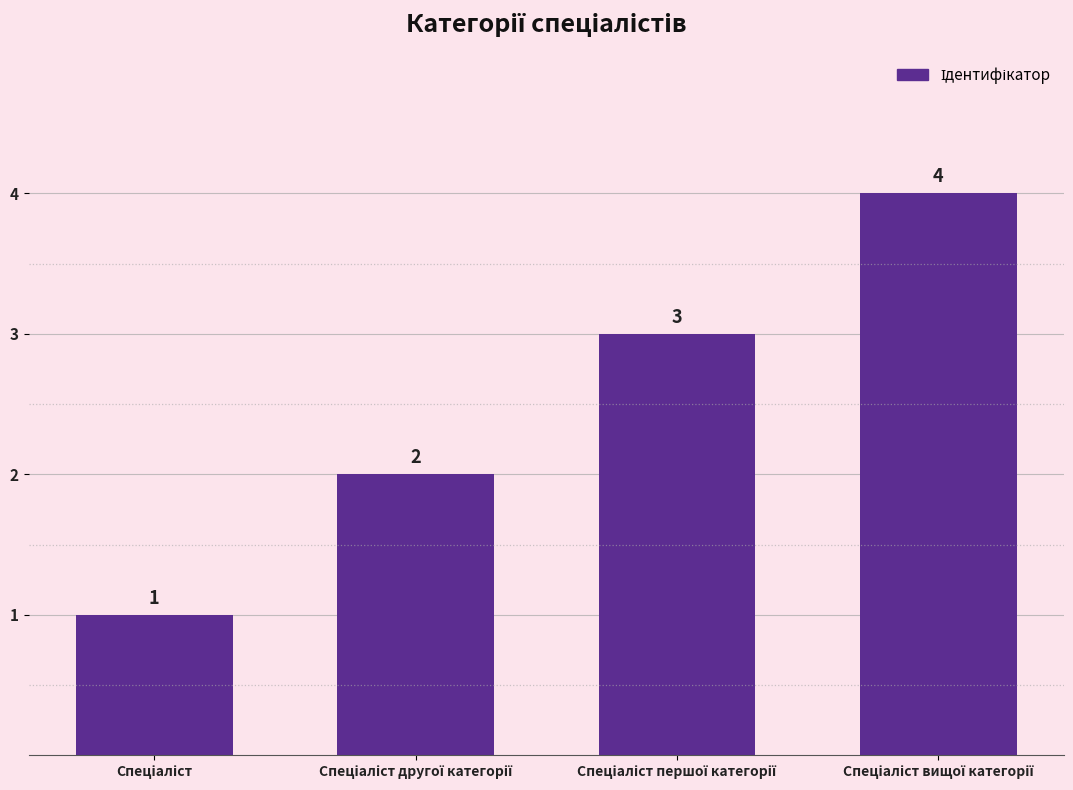

What is the sum of all values?

10